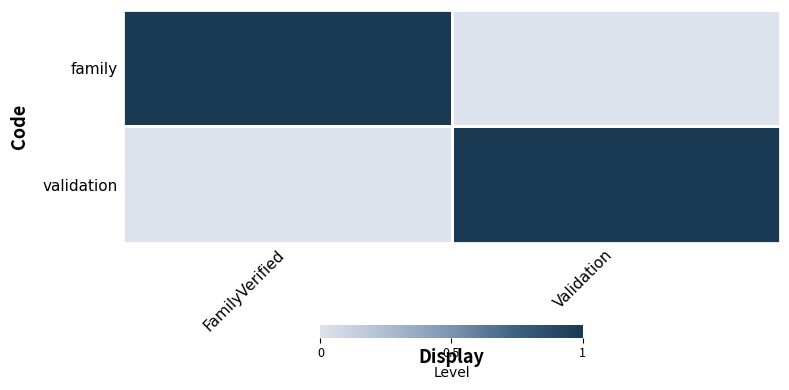

Reading left to right, what are all the values shown in this chart?

family: FamilyVerified=1	Validation=0
validation: FamilyVerified=0	Validation=1